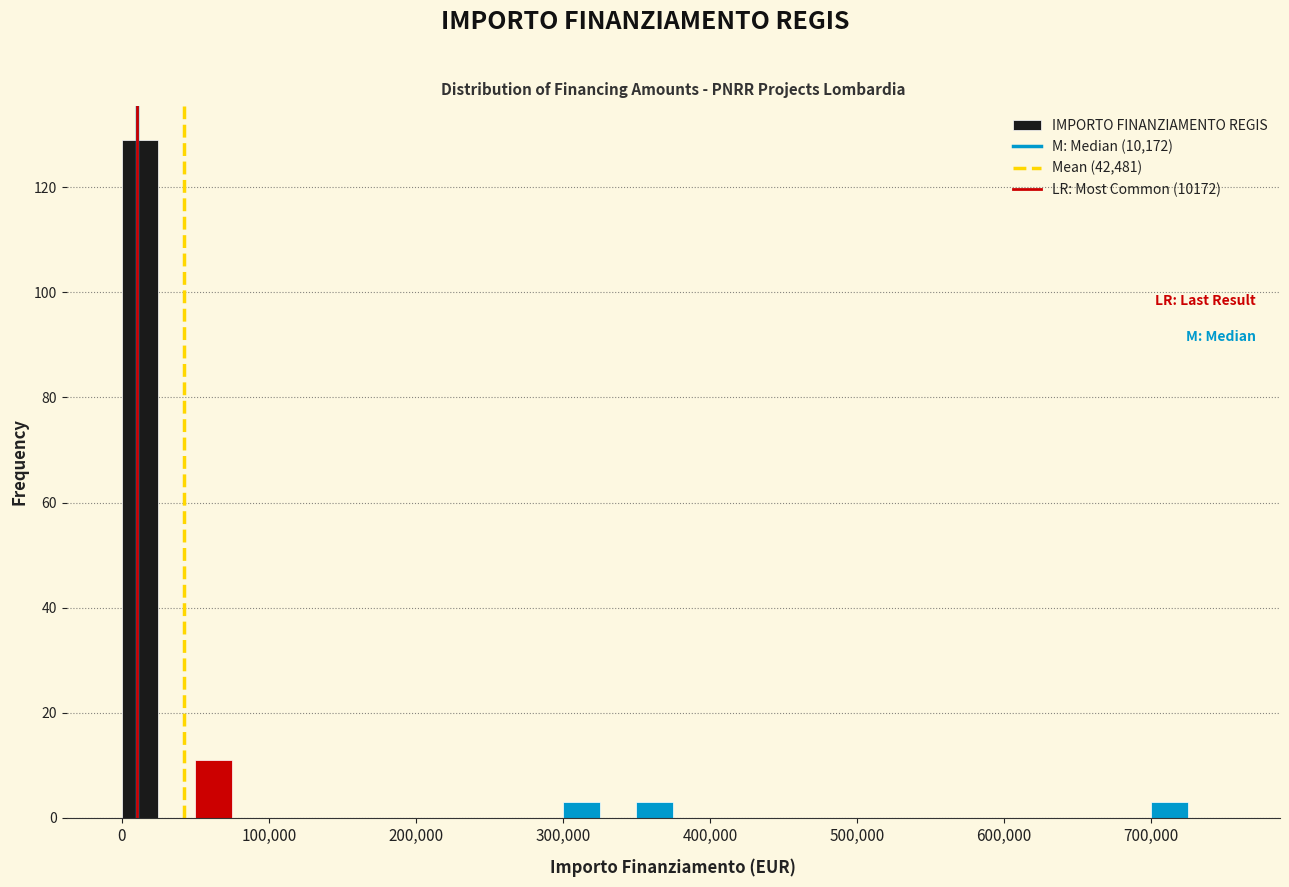

Read against the x-axis, roughly where is the centre of the tallest bar?

10000